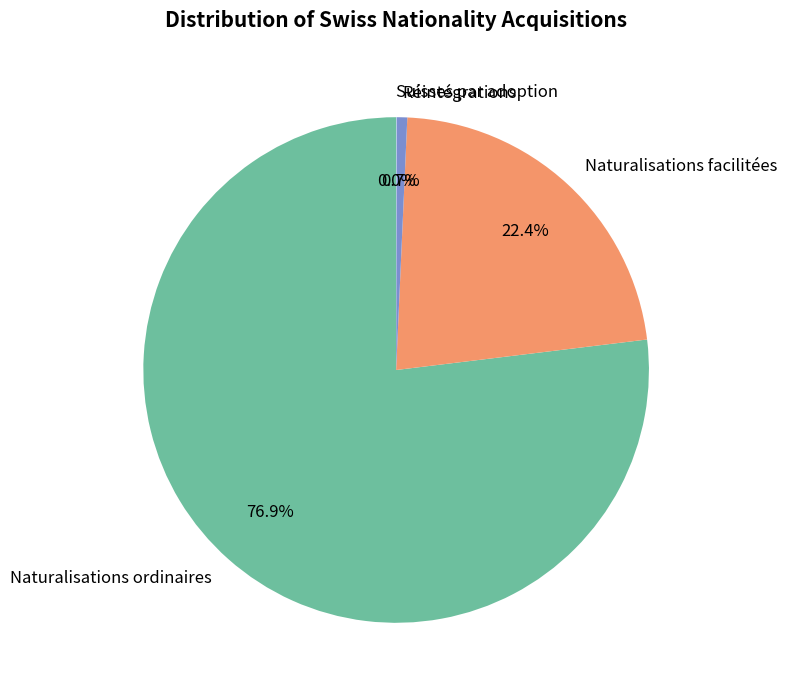

Is it true that Naturalisations facilitées is 33% of the pie?

False